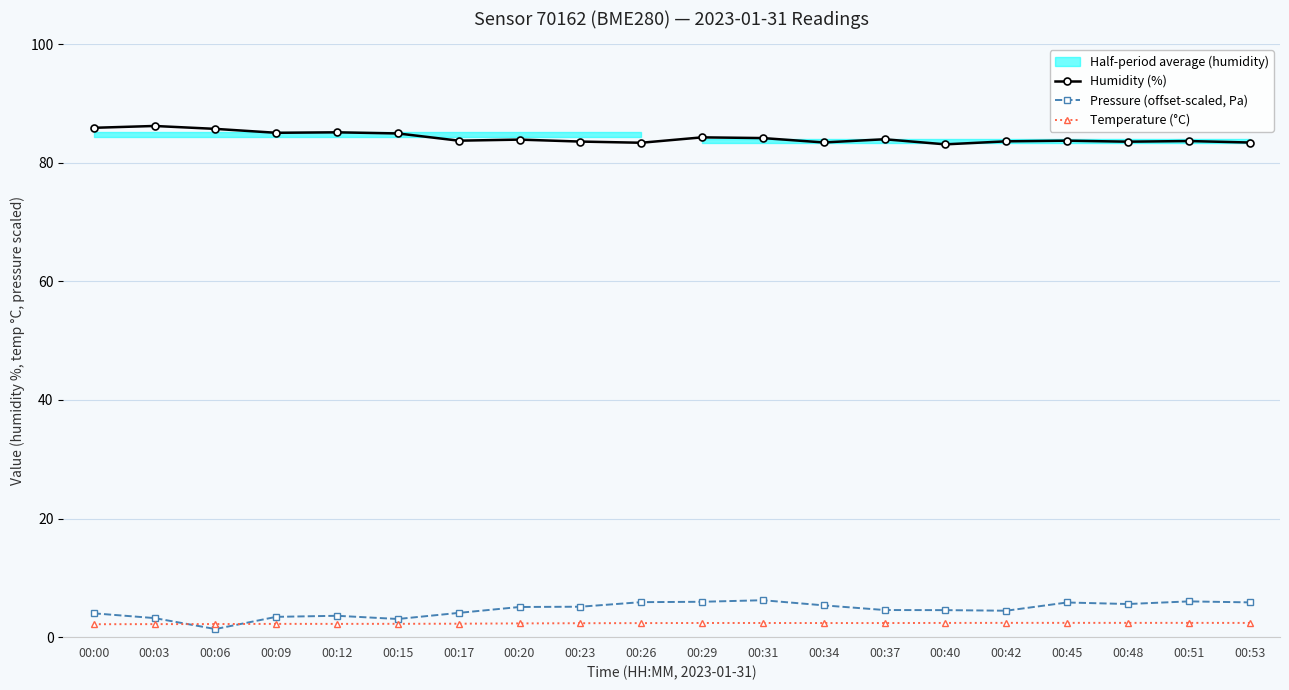

Is it true that Humidity (%) equals 83.4 at 00:34?

True